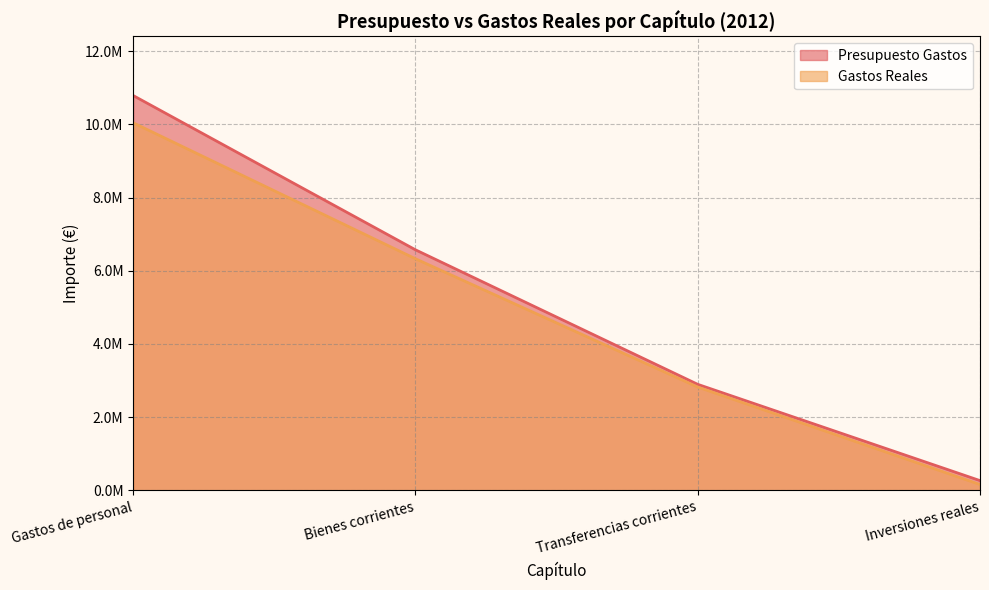

Does the chart have visible grid lines?

Yes